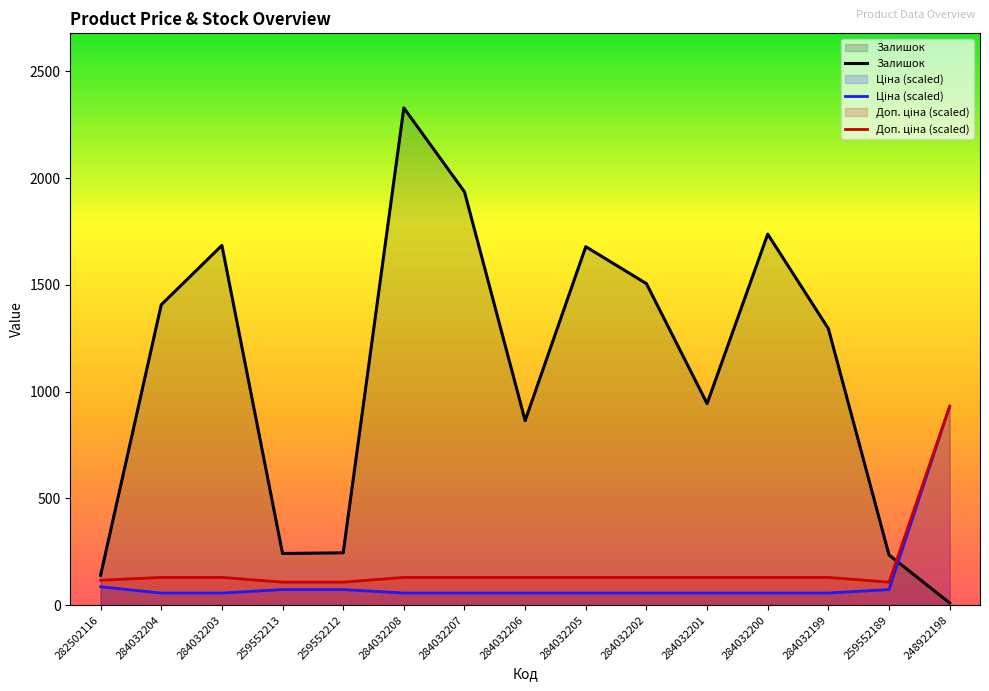

What is the difference between the maximum and minimum values in the Ціна (scaled) series?

874.9